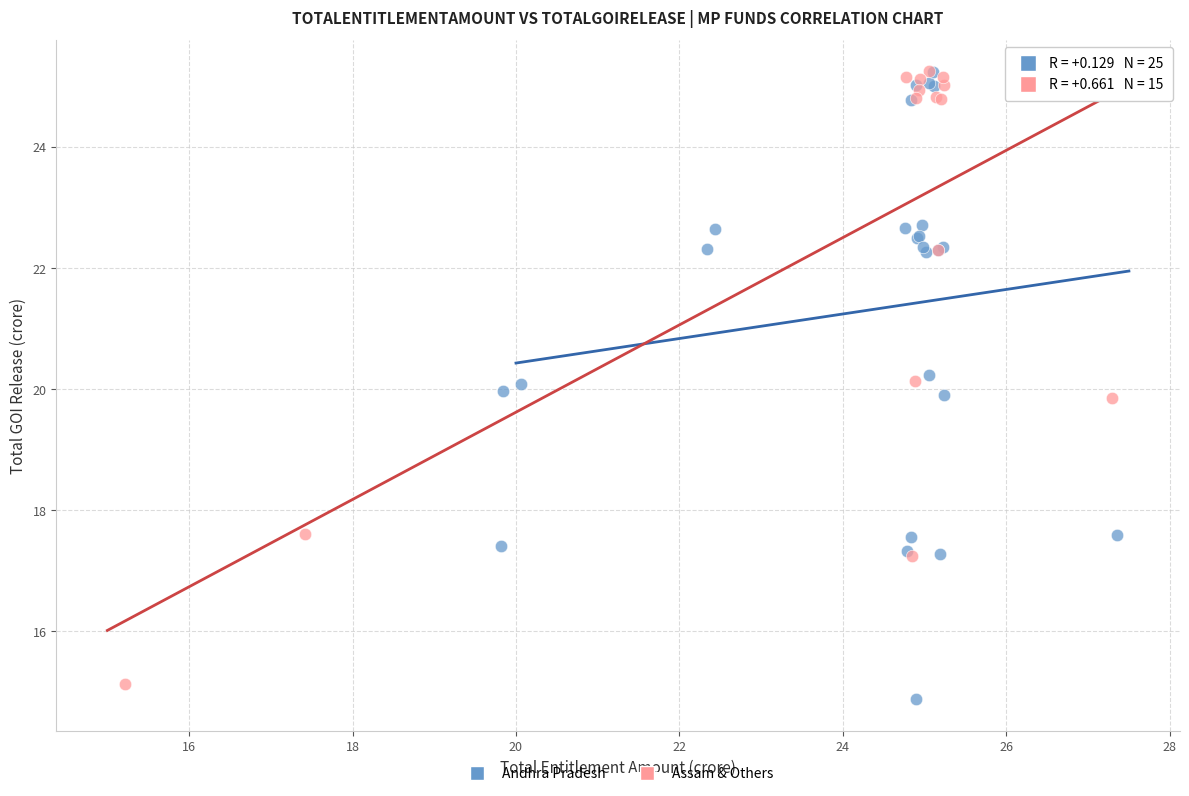

Which series contains the lowest Y value?

Andhra Pradesh